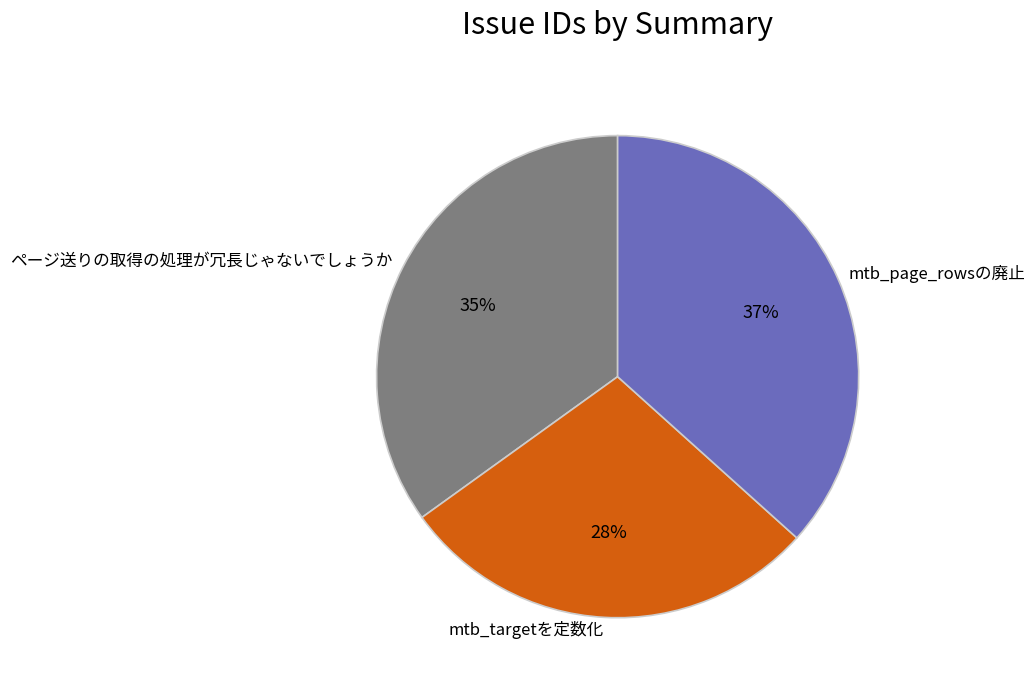

Which slice is the largest?

mtb_page_rowsの廃止